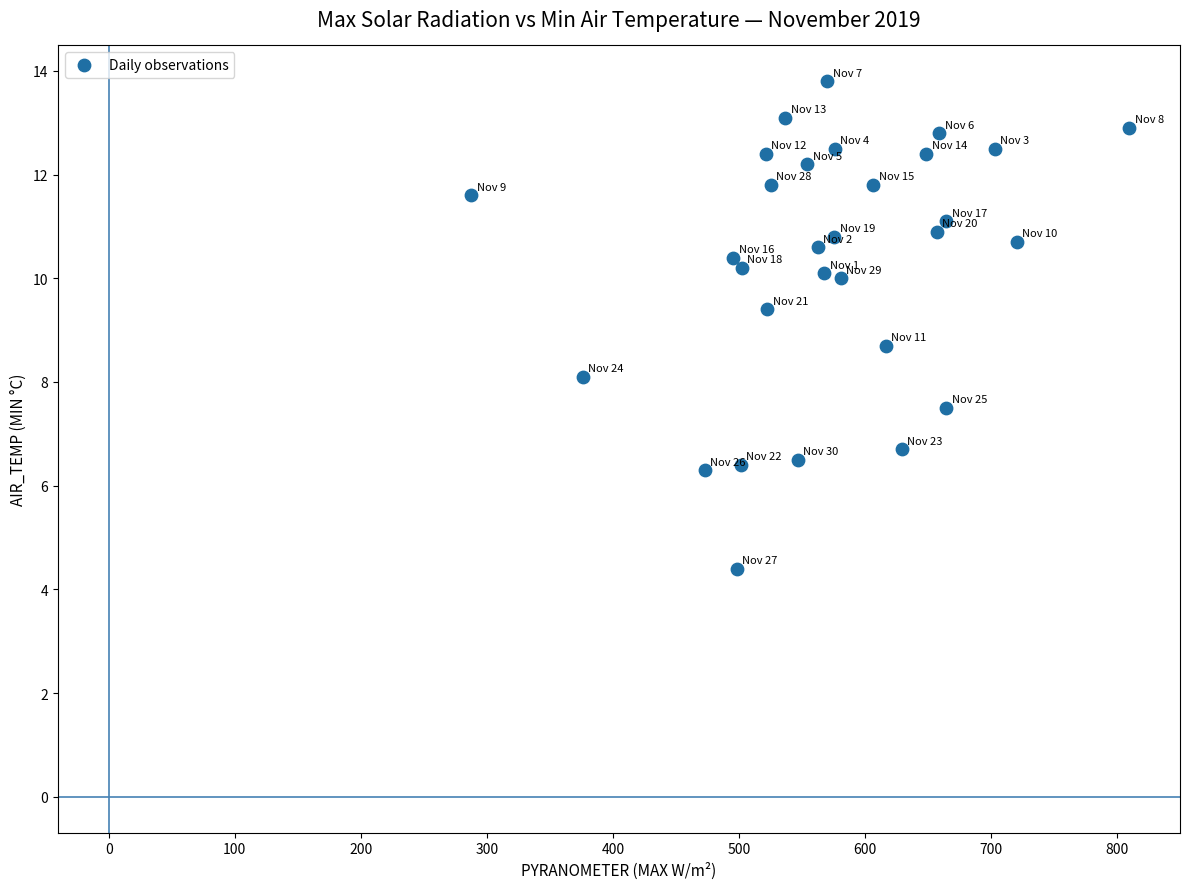

What is the range of X values (max minus min)?

521.9